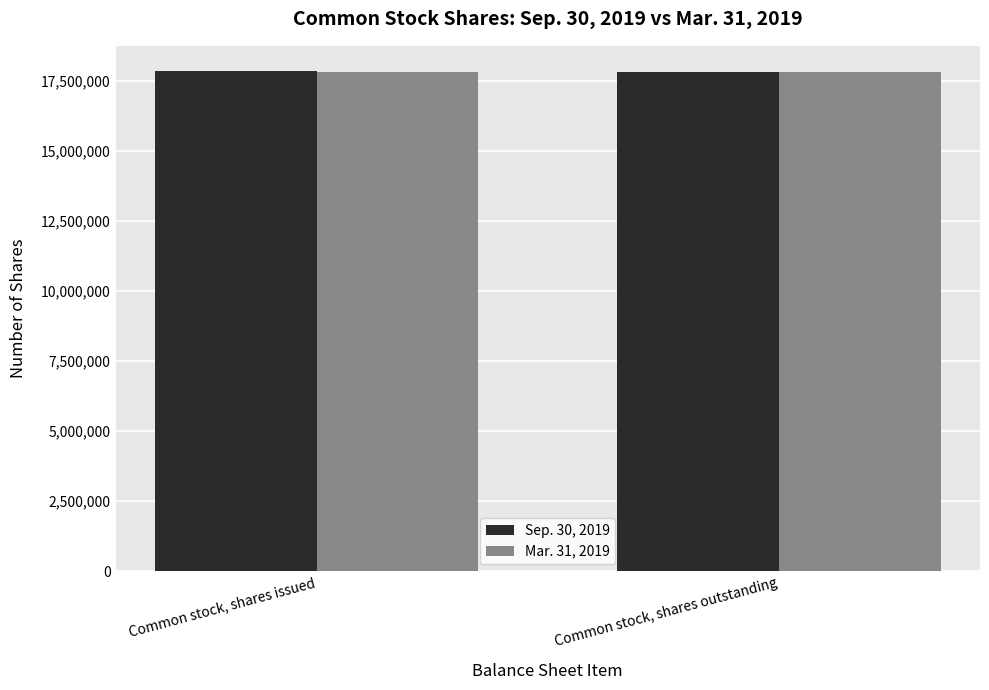

The value of Sep. 30, 2019 at Common stock, shares outstanding is 23224386. True or false?

False